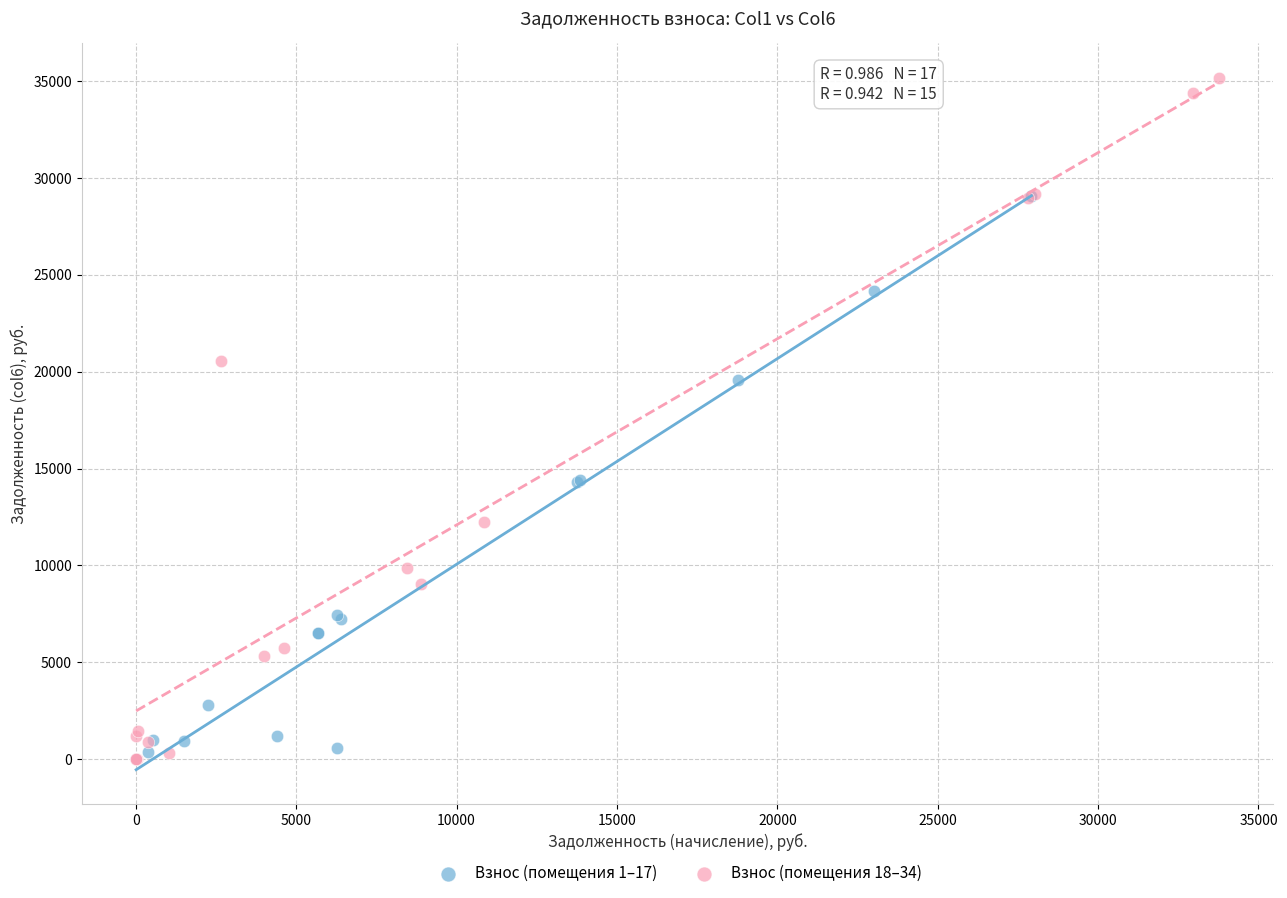

Which series has the widest spread of Y values?

Взнос (помещения 18–34)